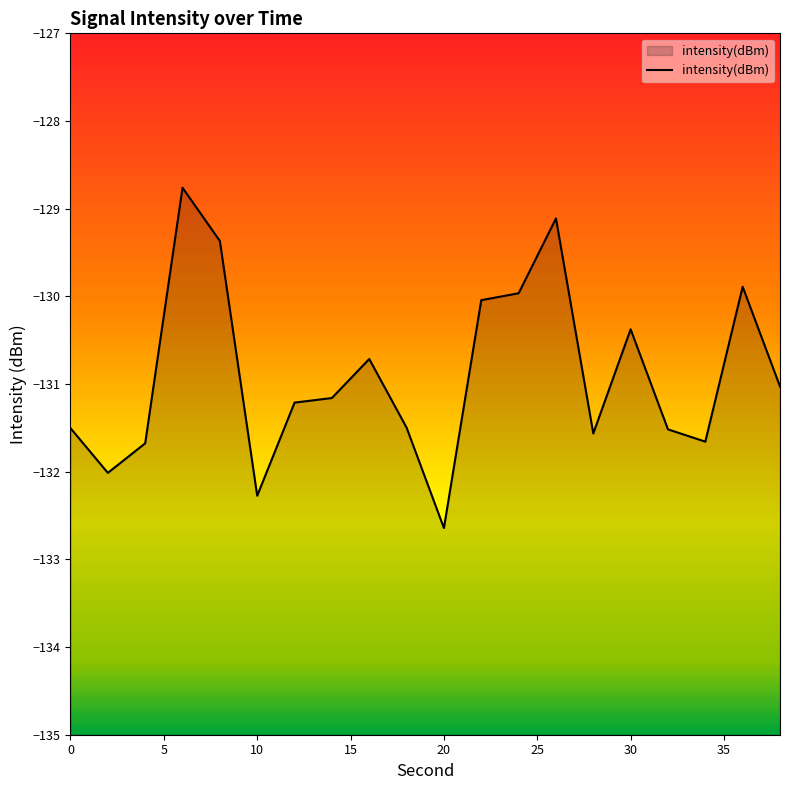

How many lines are shown in the chart?

1